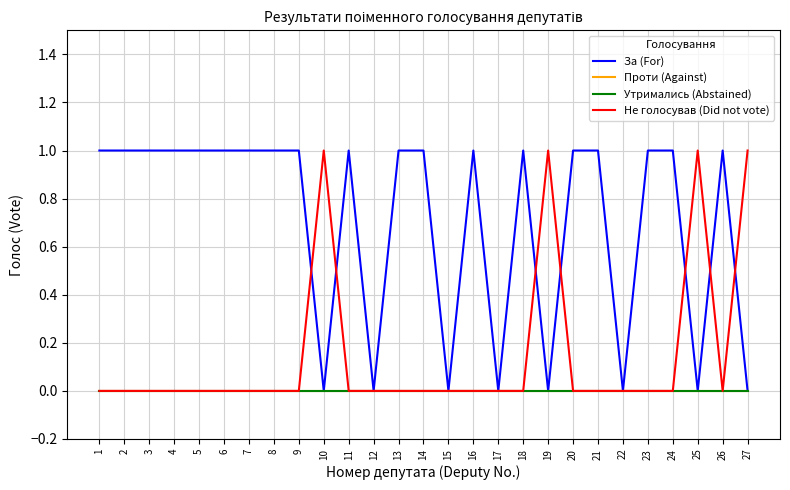

Which series ends up on top after the final intersection of Не голосував (Did not vote) and За (For)?

Не голосував (Did not vote)